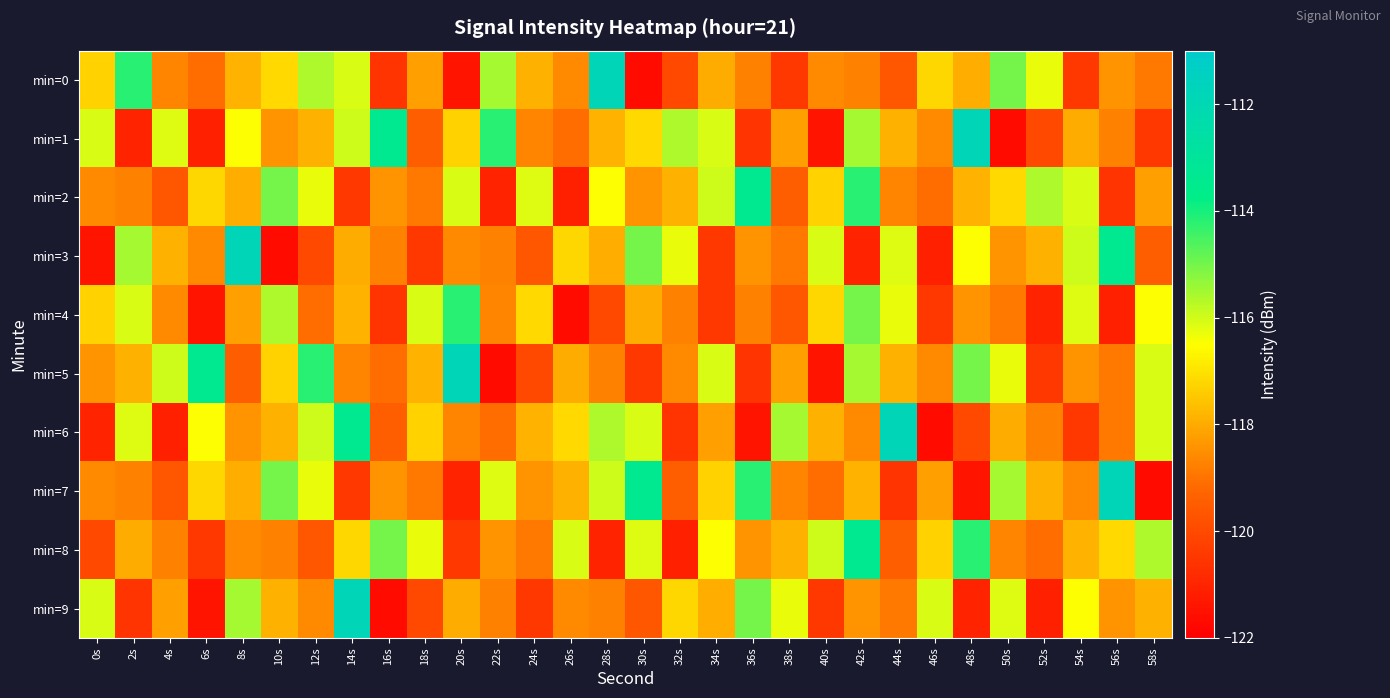

What is the difference between the highest and lowest values at 22s?

7.5